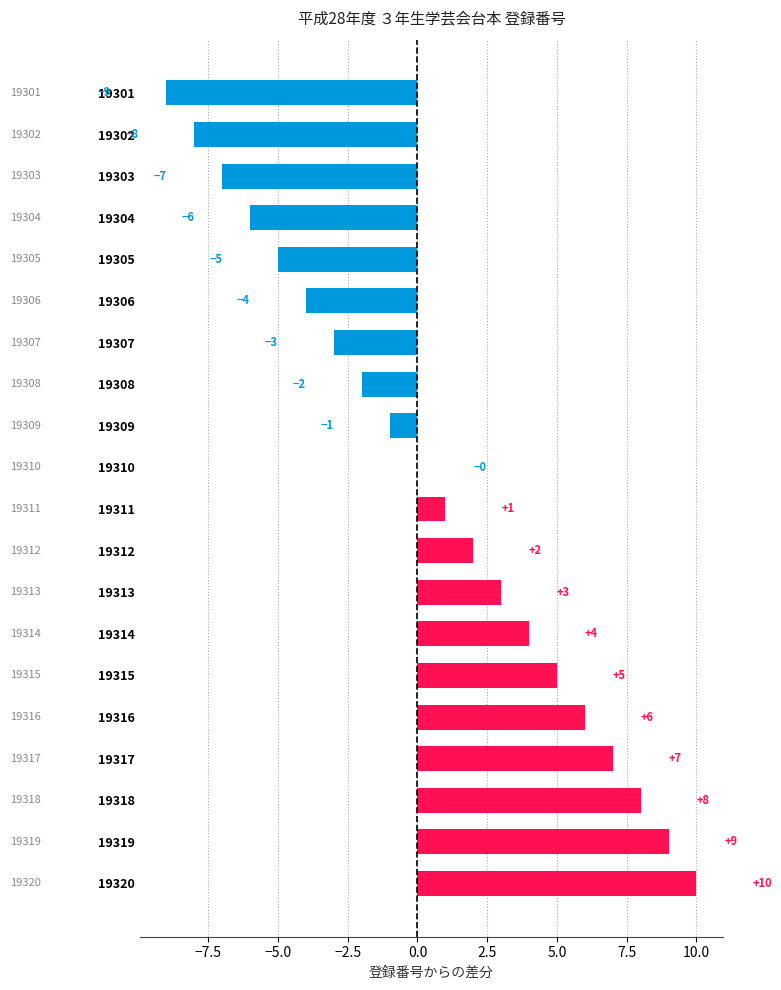

What is the ratio of the value at 19318 to the value at 19313?

2.7